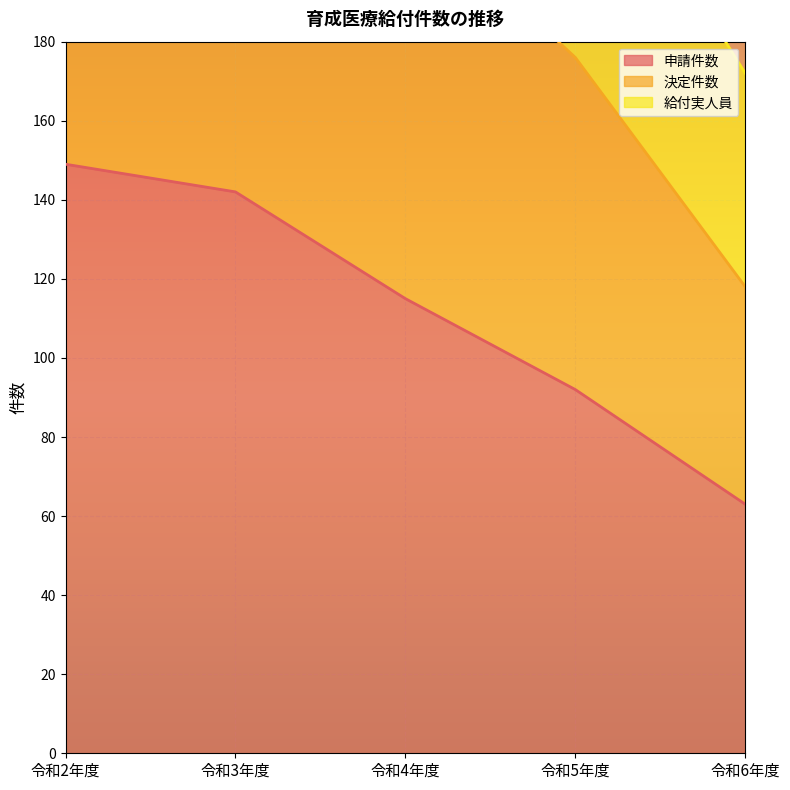

The value of 申請件数 at 令和6年度 is 22. True or false?

False